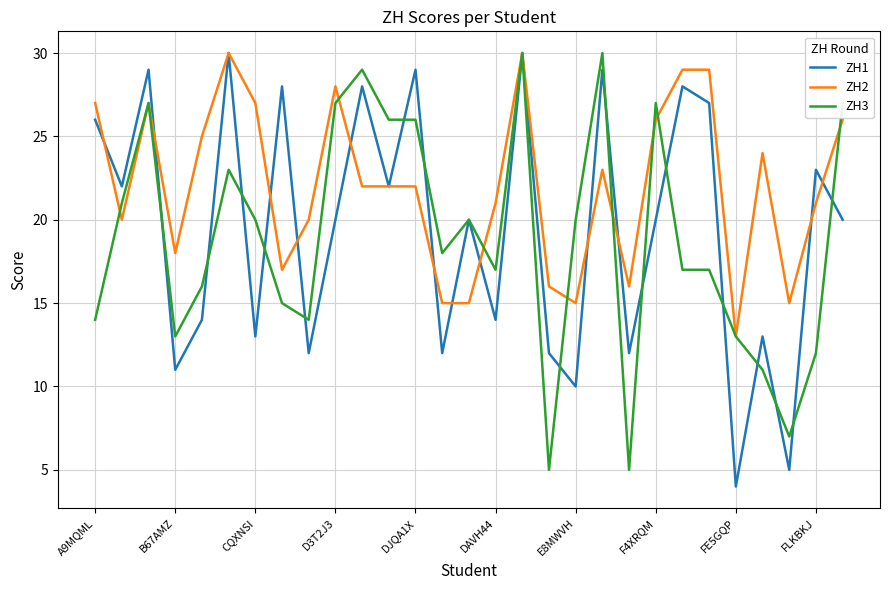

What is the minimum value for ZH1?

4